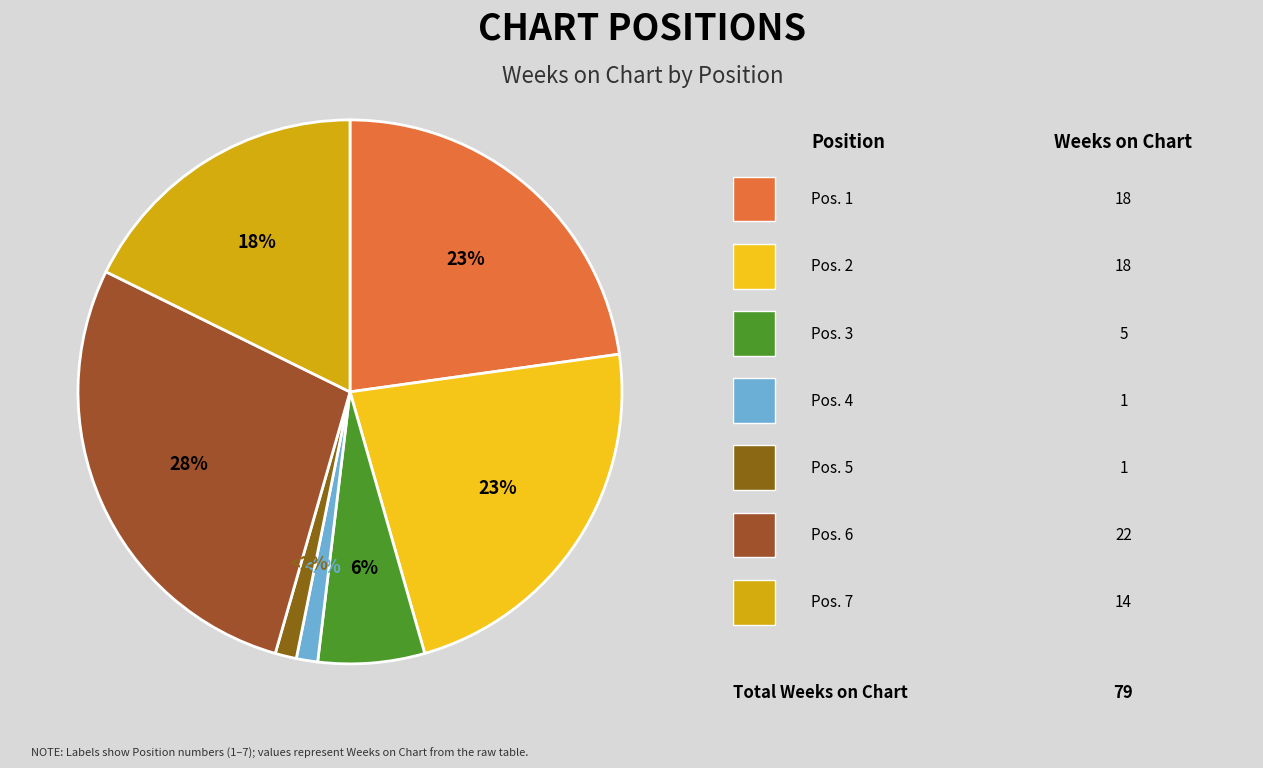

Rank the categories by value from highest to lowest.

6, 1, 2, 7, 3, 4, 5